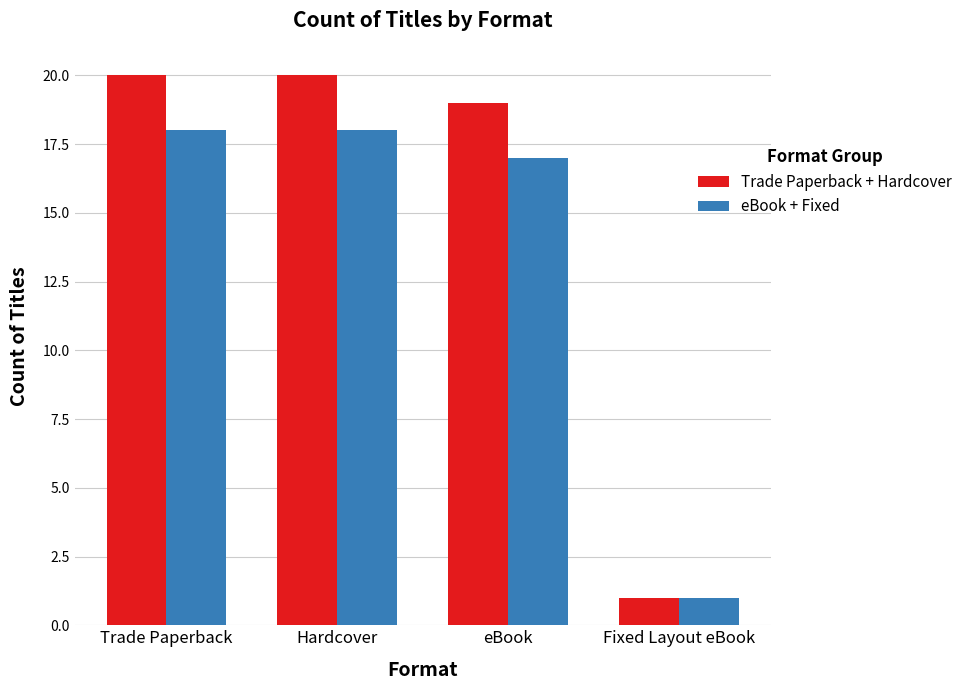

What position from the left is eBook?

3